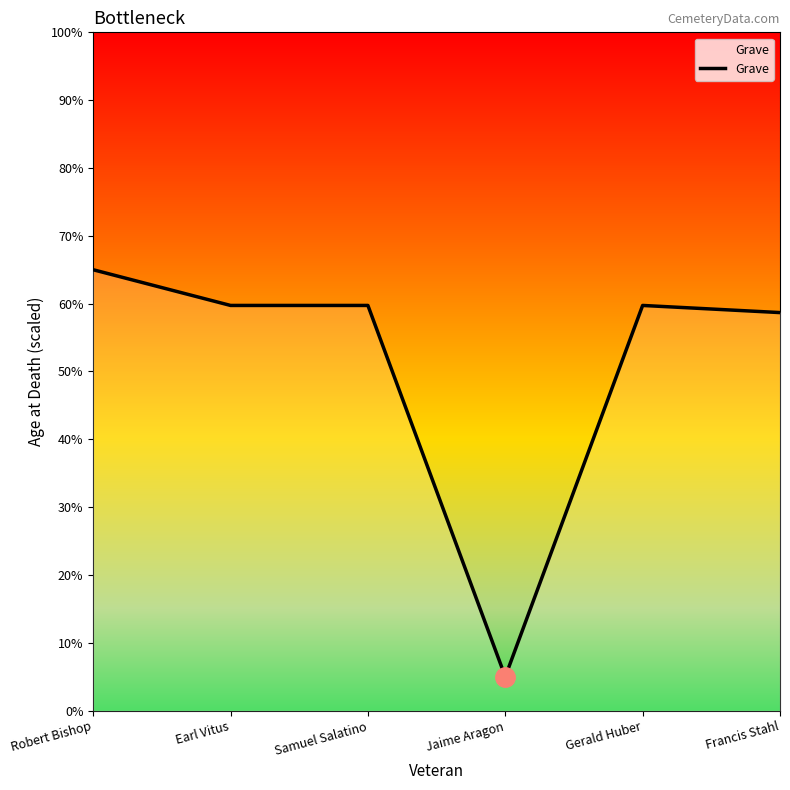

Approximately how many times larger is the value at Francis Stahl compared to Earl Vitus?

1.0